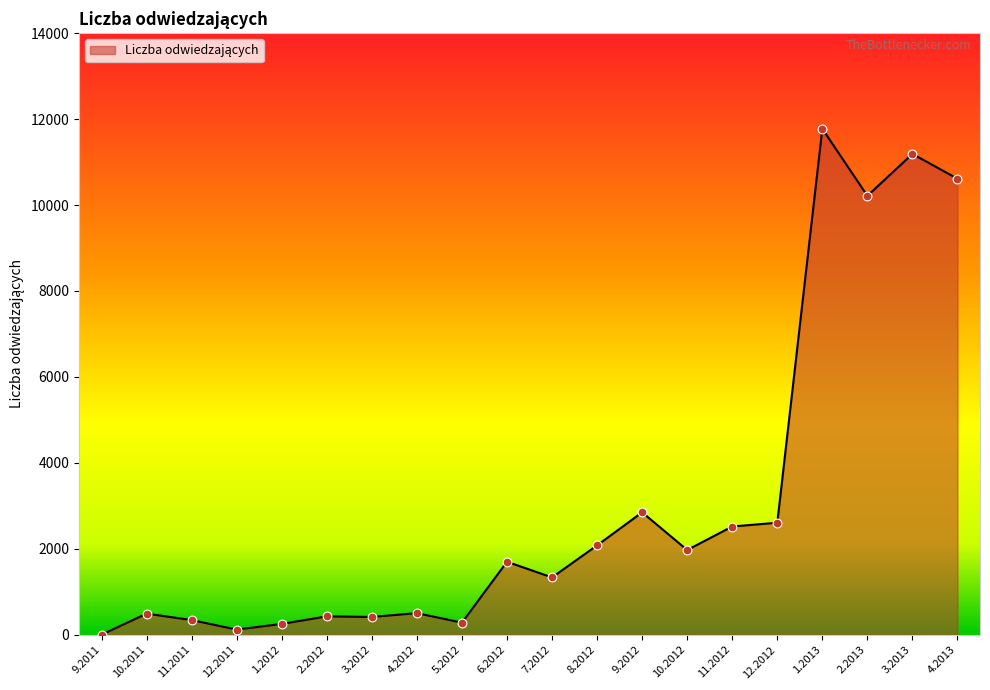

Between 11.2012 and 4.2013, which is larger?

4.2013